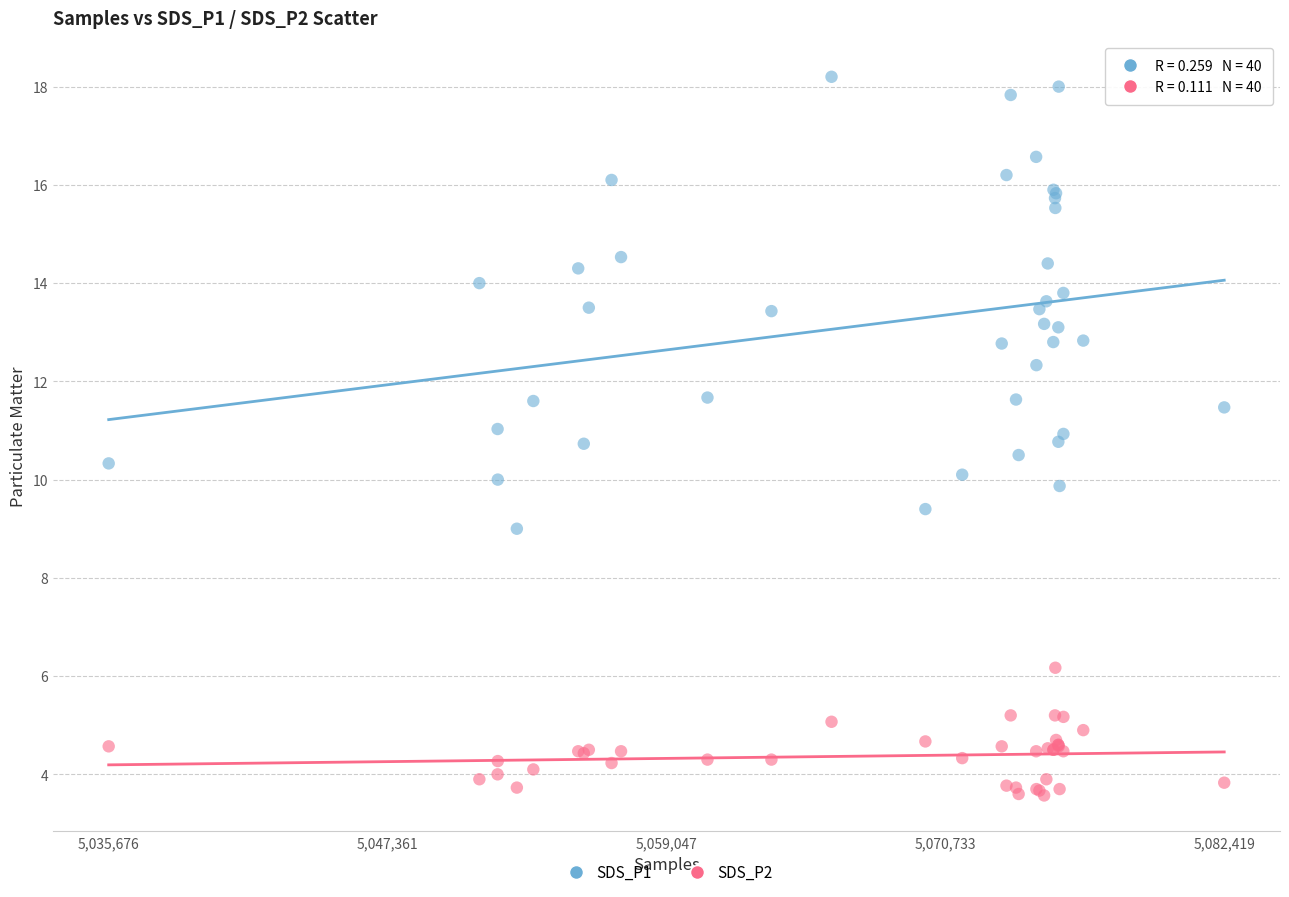

Which series contains the lowest Y value?

SDS_P2